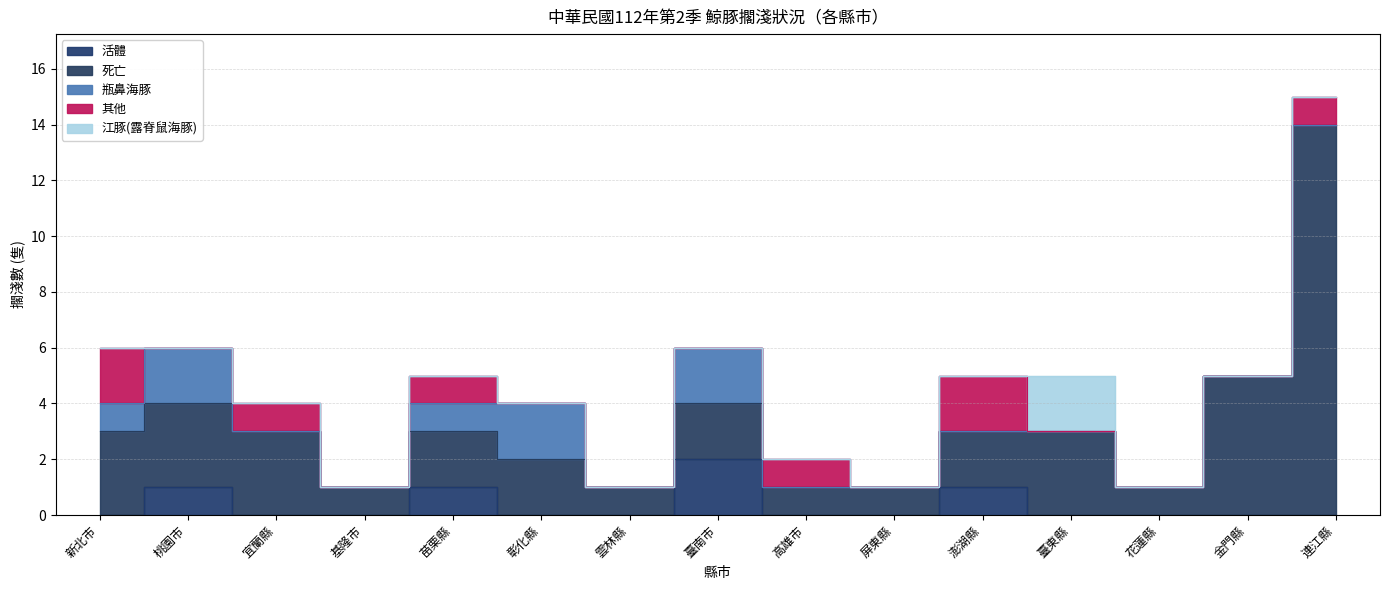

How many distinct data groups are displayed?

5